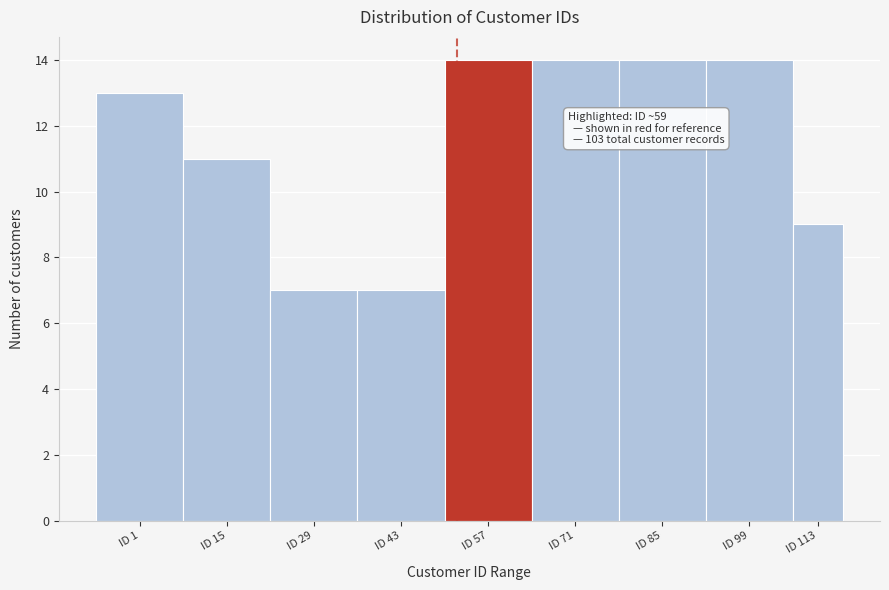

Reading right to left, what are all the values shown in this chart?

9	14	14	14	14	7	7	11	13